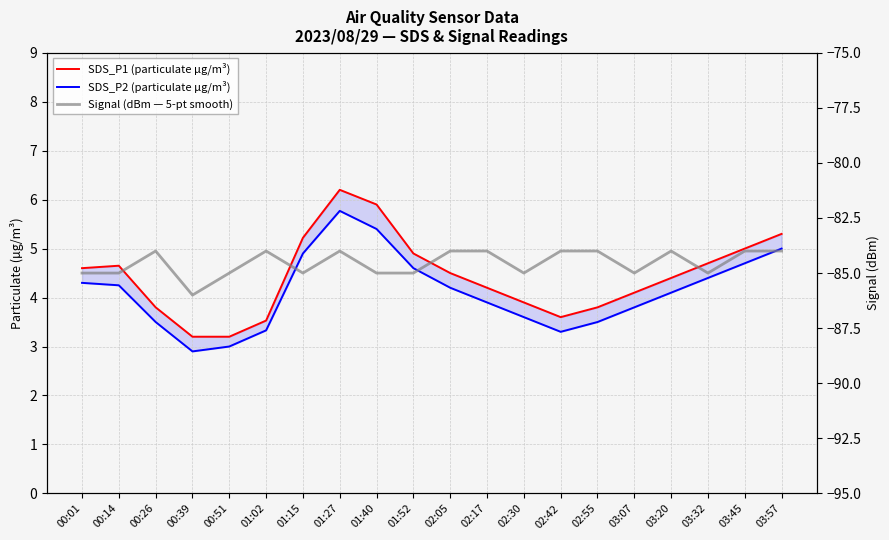

Which series has the largest range (max minus min)?

SDS_P1 (particulate µg/m³)